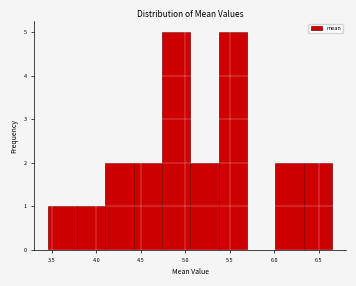

Reading left to right, transcribe this chart: for each bar, give the range it covers on the x-axis and its height. Neither the bar edges nor the heights are printed on the chart, so give them approximately, as read against the axes.

3.45 to 3.80: 1
3.80 to 4.10: 1
4.10 to 4.40: 2
4.40 to 4.75: 2
4.75 to 5.05: 5
5.05 to 5.35: 2
5.35 to 5.70: 5
5.70 to 6.00: 0
6.00 to 6.35: 2
6.35 to 6.65: 2